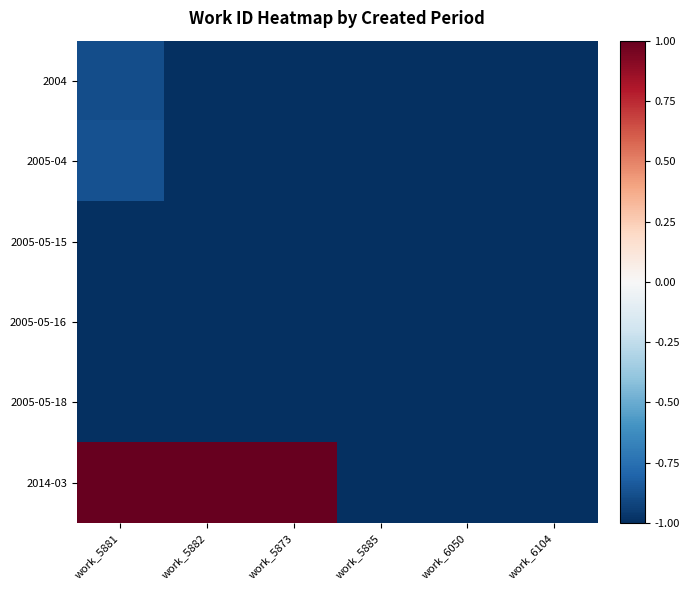

Reading left to right, list all the values displayed in this chart.

2004: work_5881=-0.9	work_5882=-1.0	work_5873=-1.0	work_5885=-1.0	work_6050=-1.0	work_6104=-1.0
2005-04: work_5881=-0.9	work_5882=-1.0	work_5873=-1.0	work_5885=-1.0	work_6050=-1.0	work_6104=-1.0
2005-05-15: work_5881=-1.0	work_5882=-1.0	work_5873=-1.0	work_5885=-1.0	work_6050=-1.0	work_6104=-1.0
2005-05-16: work_5881=-1.0	work_5882=-1.0	work_5873=-1.0	work_5885=-1.0	work_6050=-1.0	work_6104=-1.0
2005-05-18: work_5881=-1.0	work_5882=-1.0	work_5873=-1.0	work_5885=-1.0	work_6050=-1.0	work_6104=-1.0
2014-03: work_5881=1.0	work_5882=1.0	work_5873=1.0	work_5885=-1.0	work_6050=-1.0	work_6104=-1.0